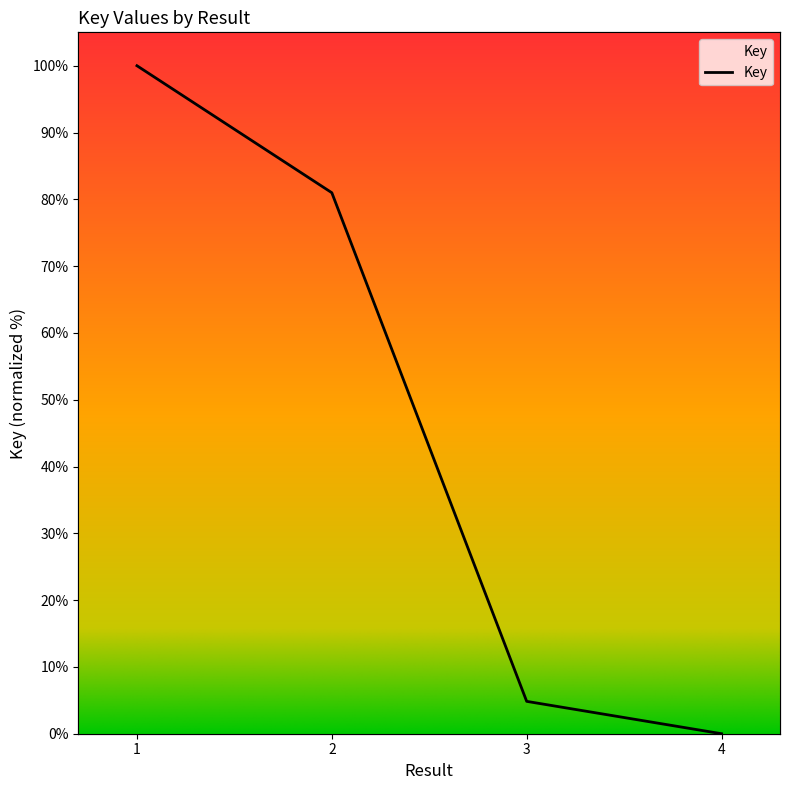

True or false: the data has more than 0 interior local peaks.

False